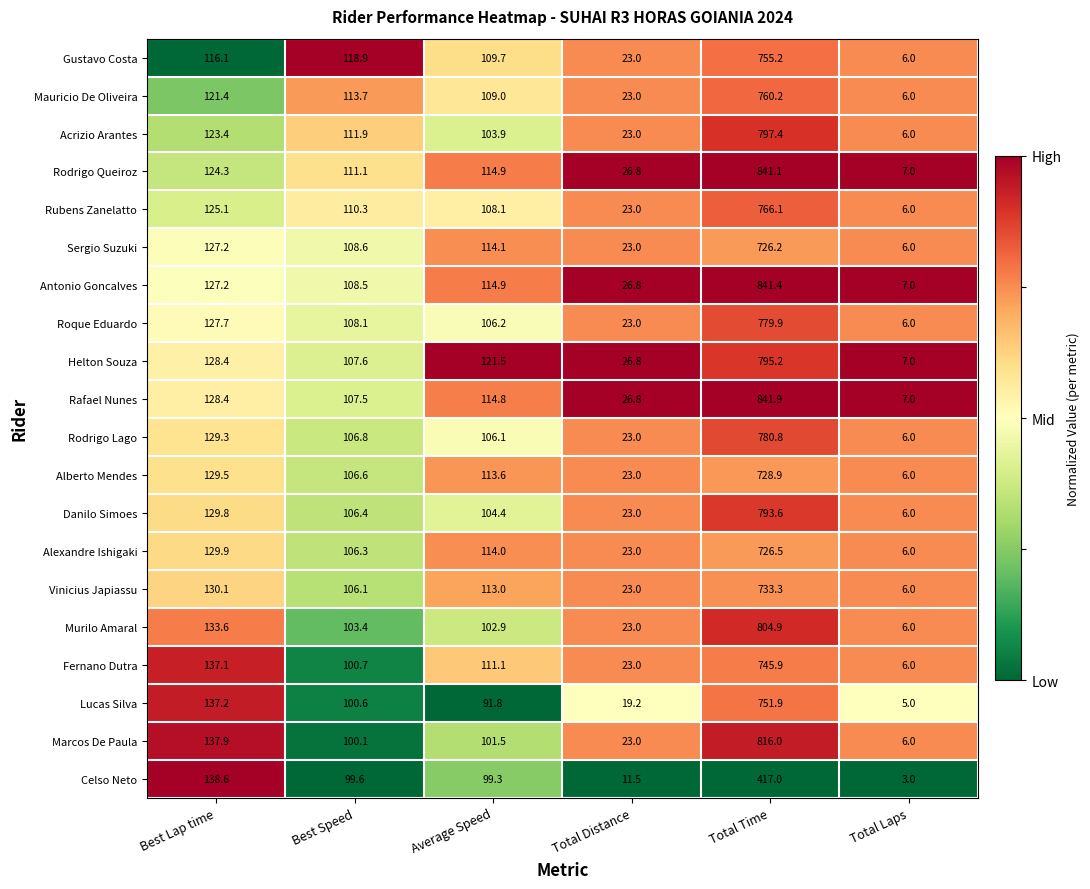

True or false: Antonio Goncalves has a value of 171.6 at Average Speed.

False